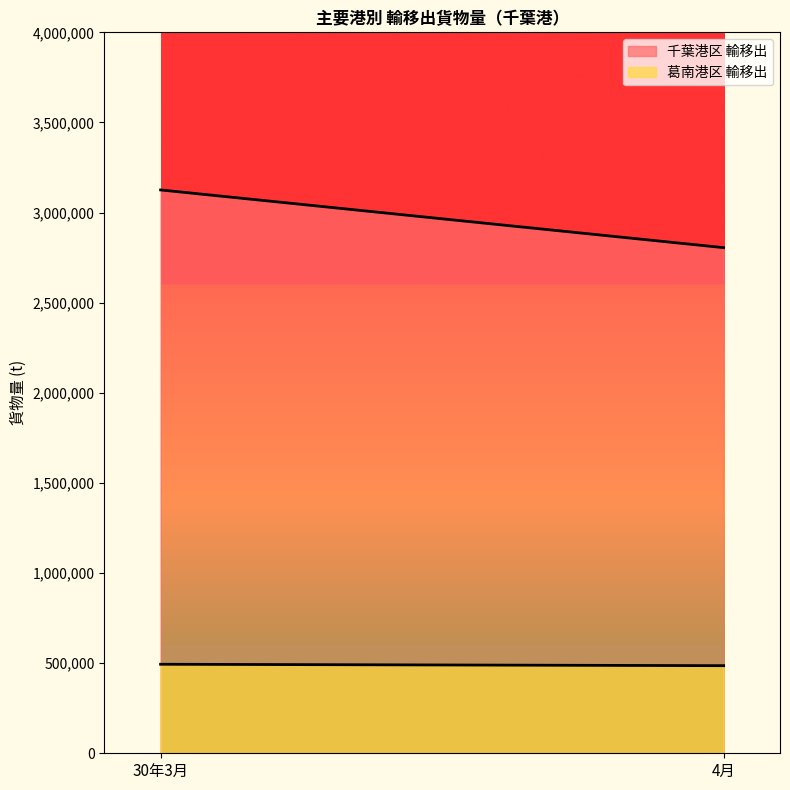

Rank the series at 30年3月 from lowest to highest value.

葛南港区 輸移出, 千葉港区 輸移出